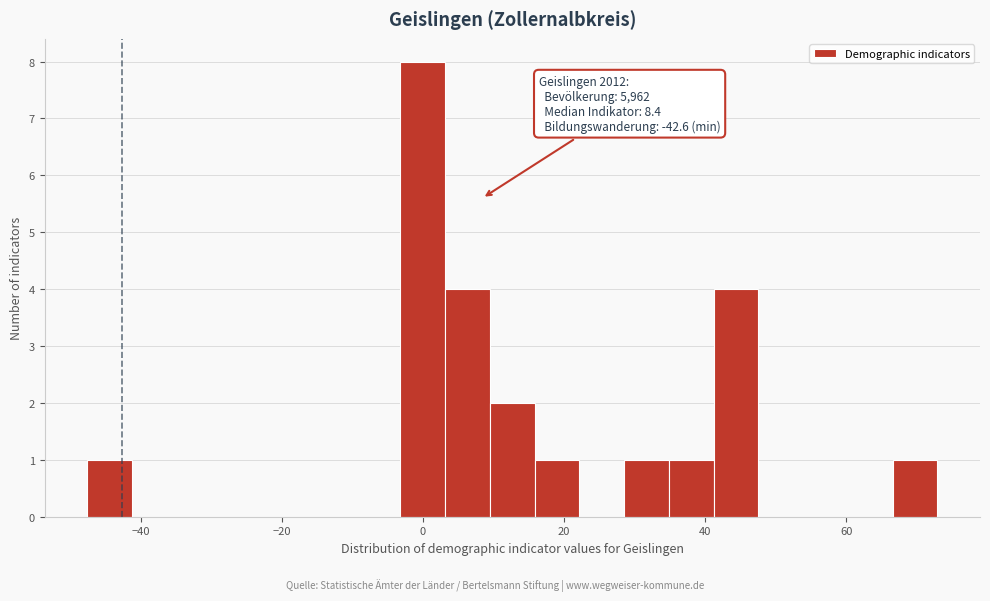

Around what value on the x-axis is the tallest bar? Give the approximate position of its centre, as read against the axis.

0